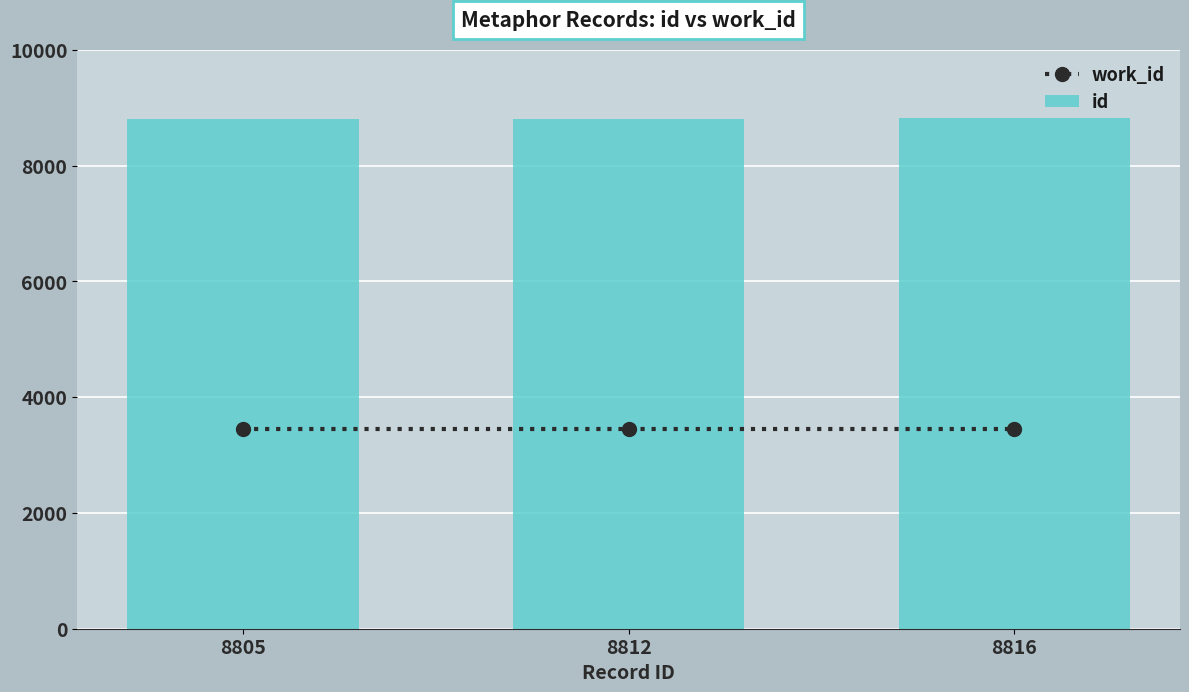

Reading left to right, list all the values displayed in this chart.

work_id: 8805=3454	8812=3454	8816=3454
id: 8805=8805	8812=8812	8816=8816